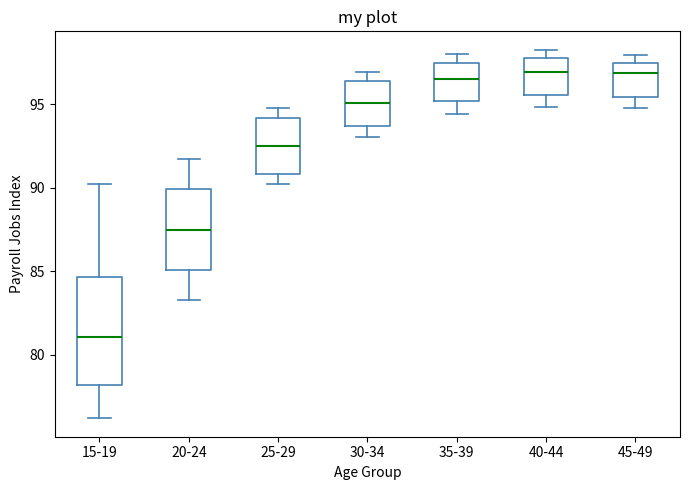

Where does the lower whisker of the box for 15-19 end on the y-axis? The values are not printed on the chart, so give them approximately, as read against the axis.

76.0